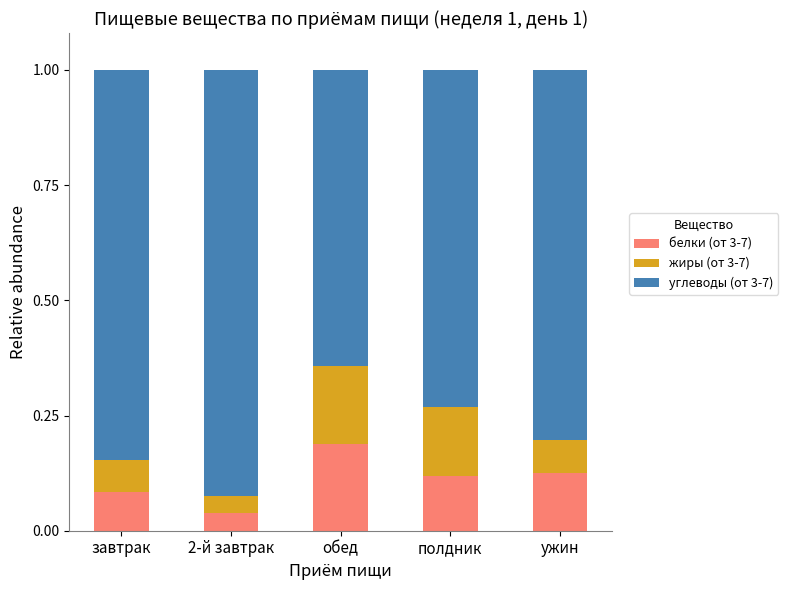

Which category has the lowest value in the белки (от 3-7) series?

2-й завтрак